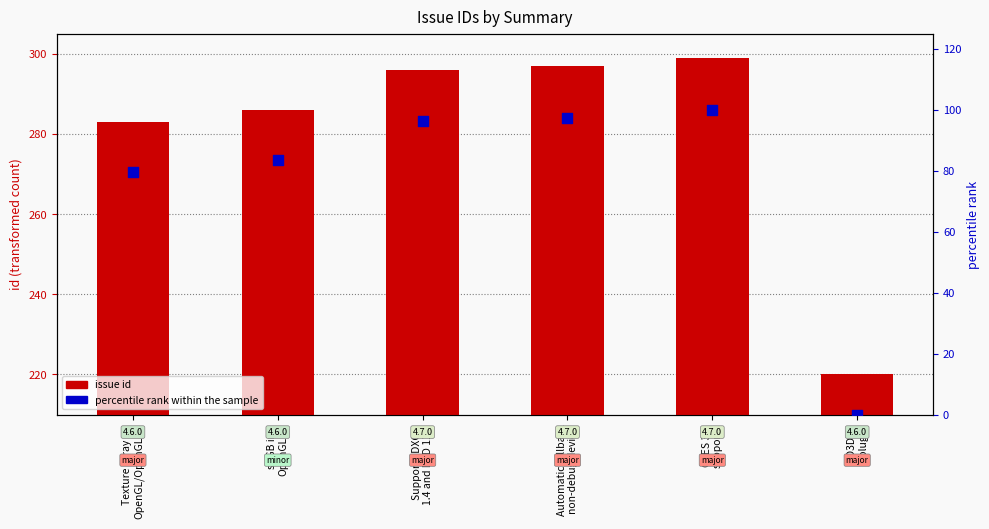

Is the value of issue id at GLES 3.2
supports greater than the value of percentile rank within the sample at Automatic fallback
non-debug device?

Yes